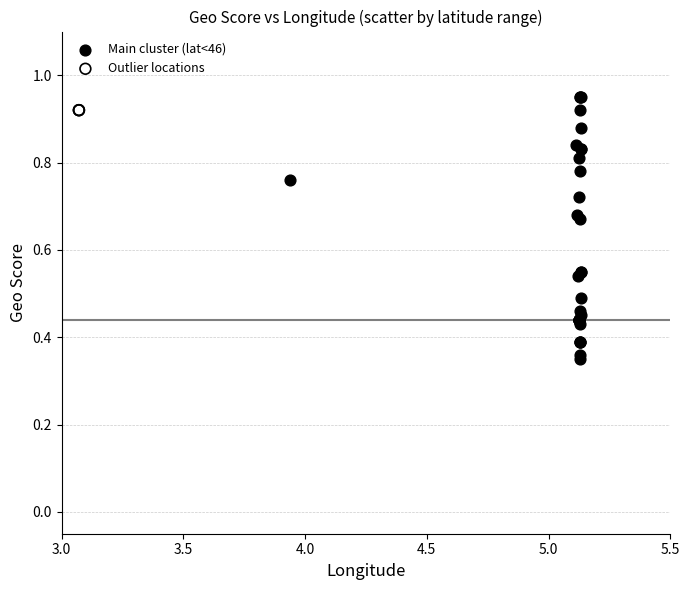

Which series contains the lowest Y value?

Main cluster (lat<46)